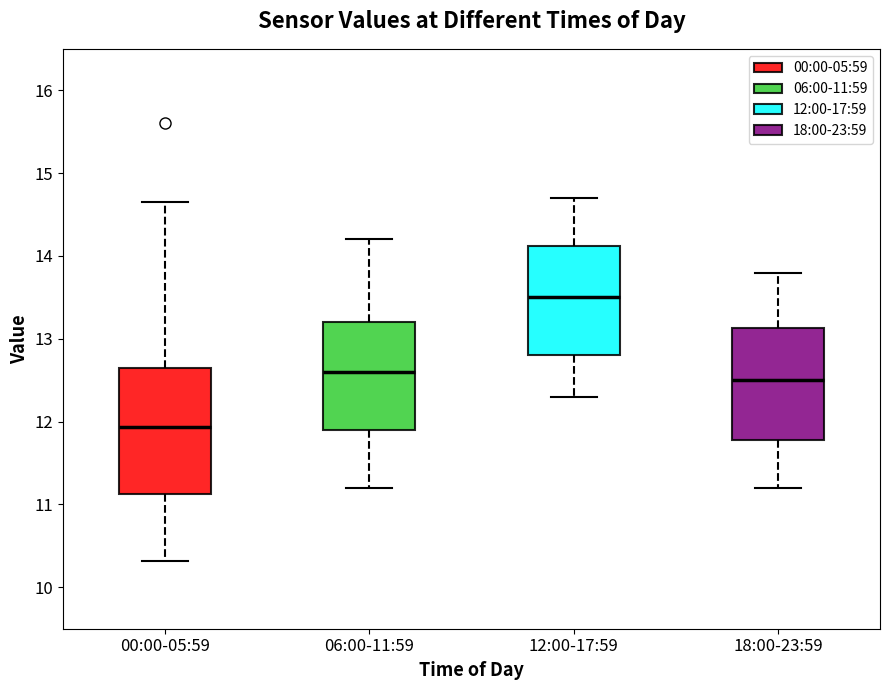

Reading left to right, read every box against the y-axis: the position of its median line, the range the box covers, and the ends of its whiskers. The values are not printed on the chart, so give them approximately, as read against the axis.

00:00-05:59: median 11.9, box 11.1 to 12.6, whiskers 10.3 to 14.7
06:00-11:59: median 12.6, box 11.9 to 13.2, whiskers 11.2 to 14.2
12:00-17:59: median 13.5, box 12.8 to 14.1, whiskers 12.3 to 14.7
18:00-23:59: median 12.5, box 11.8 to 13.1, whiskers 11.2 to 13.8